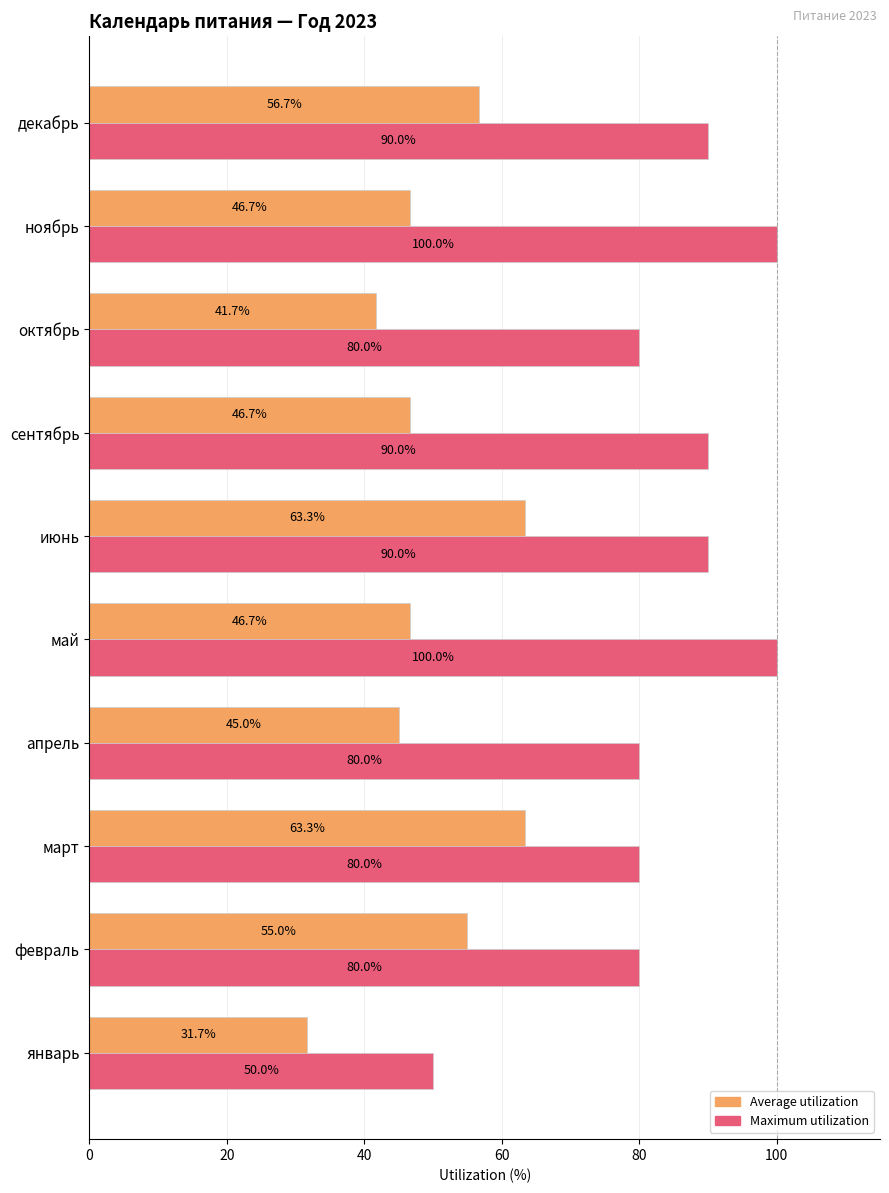

What are all the series names shown in the legend?

Average utilization, Maximum utilization